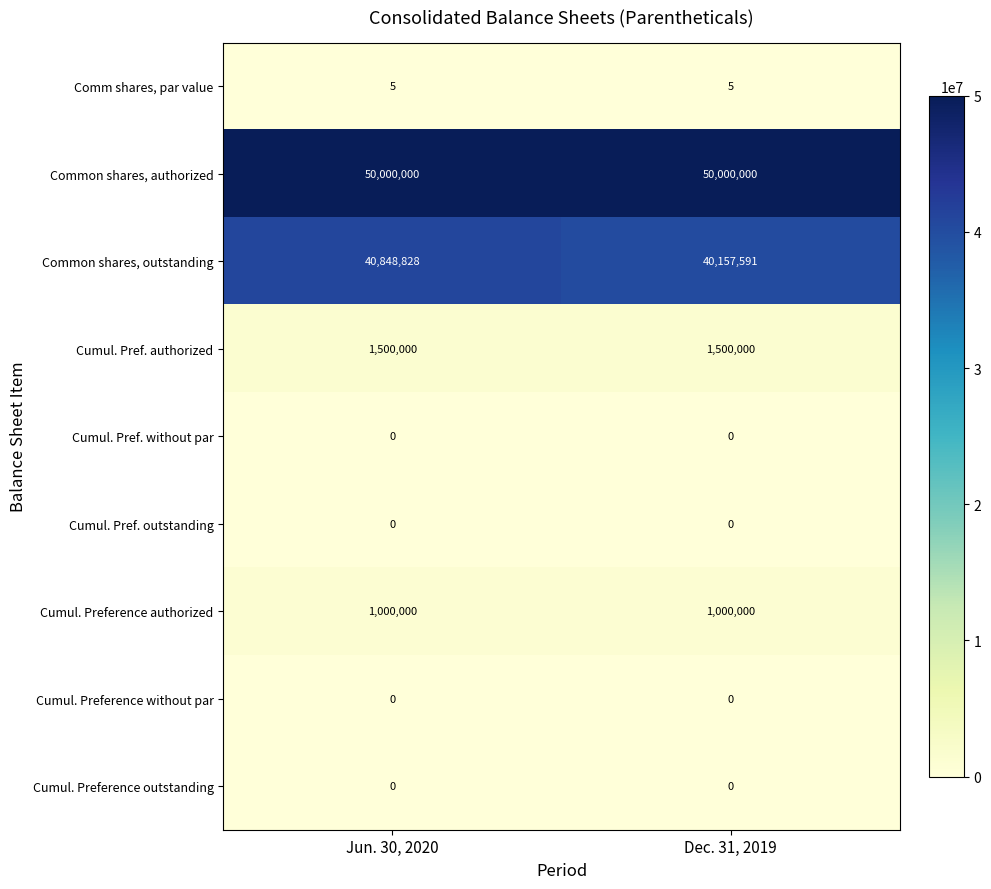

What is the total value across all series at Dec. 31, 2019?

92657596